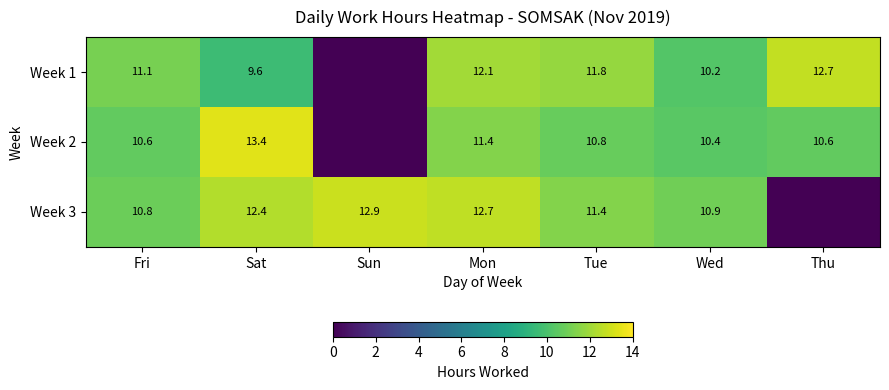

Rank the series at Fri from lowest to highest value.

Week 2, Week 3, Week 1